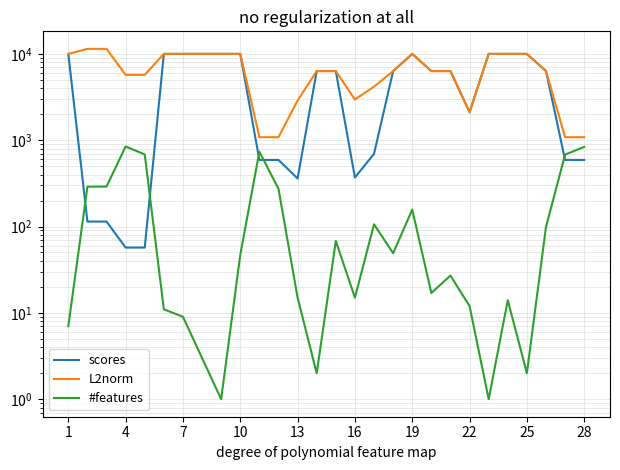

Is this an area chart (filled region under the line)?

No